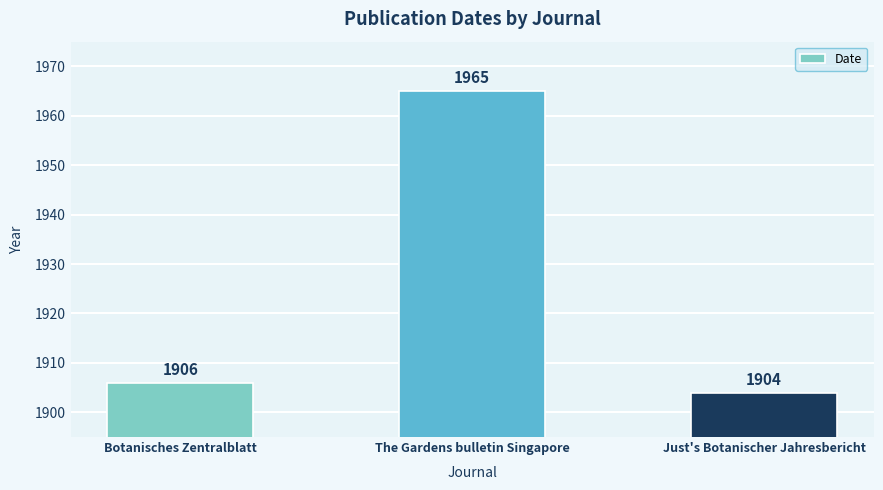

What is the average value?

1925